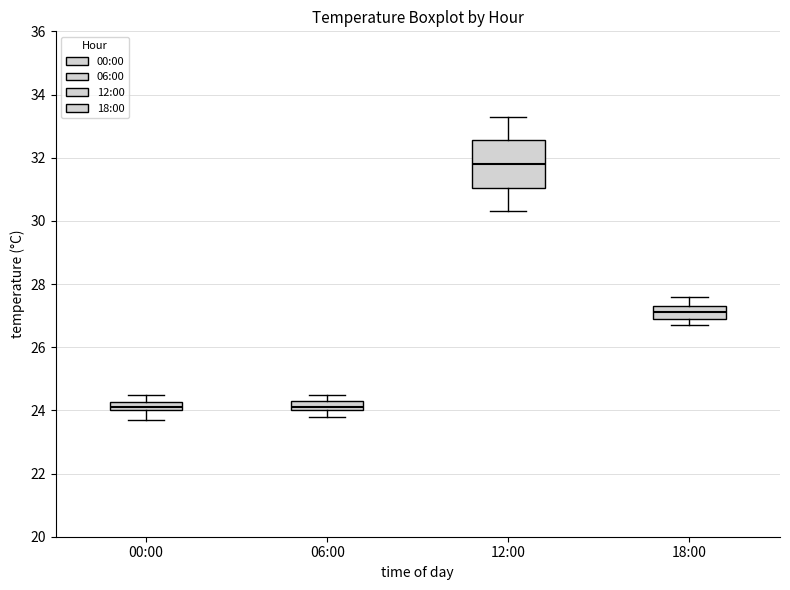

Where is the lower edge of the box for 18:00 on the y-axis? The values are not printed on the chart, so give them approximately, as read against the axis.

27.0